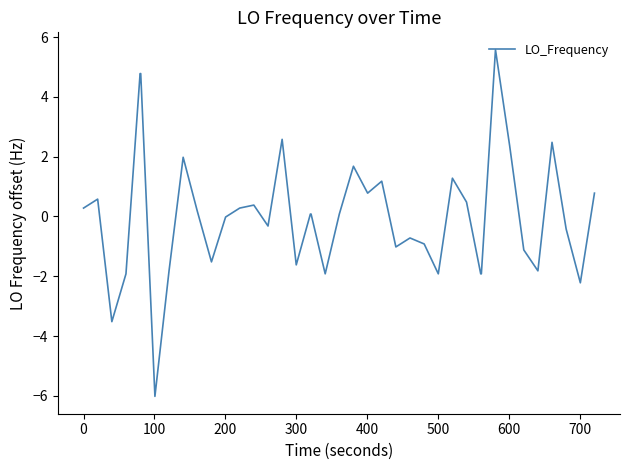

What is the difference between the maximum and minimum values?

11.6